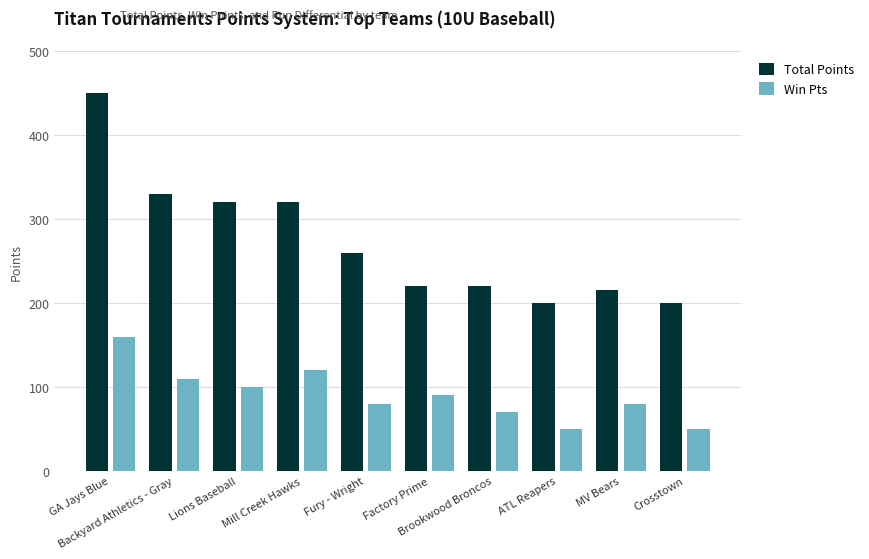

What is the label of the 3rd bar from the right?

ATL Reapers